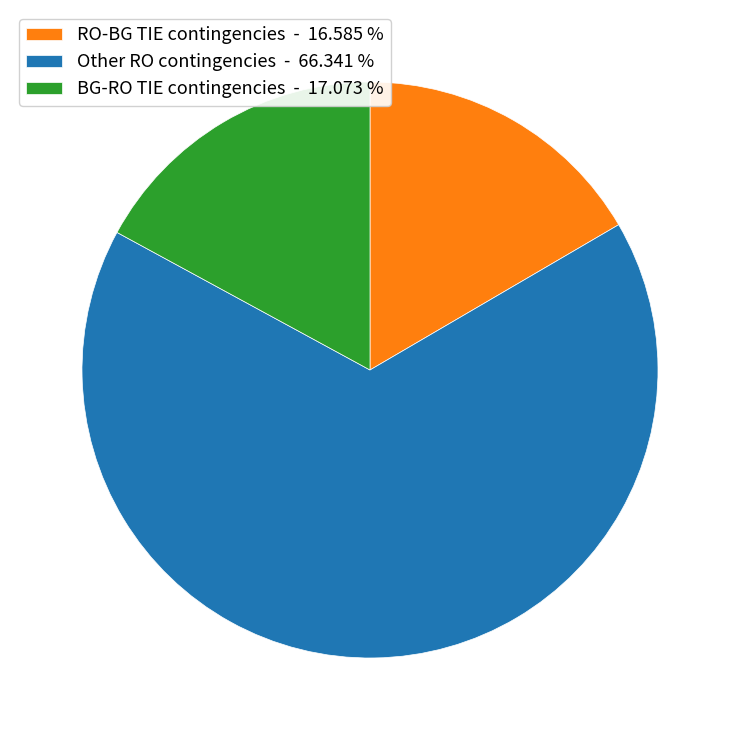

What is the largest slice in the pie chart?

Other RO contingencies - 66.341 %